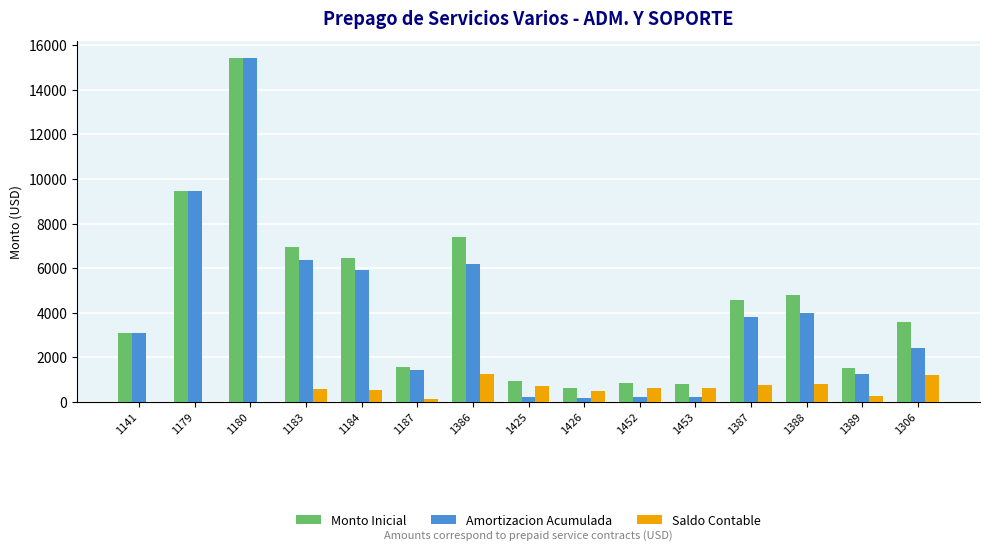

Is the value of Monto Inicial at 1184 greater than the value of Amortizacion Acumulada at 1389?

Yes